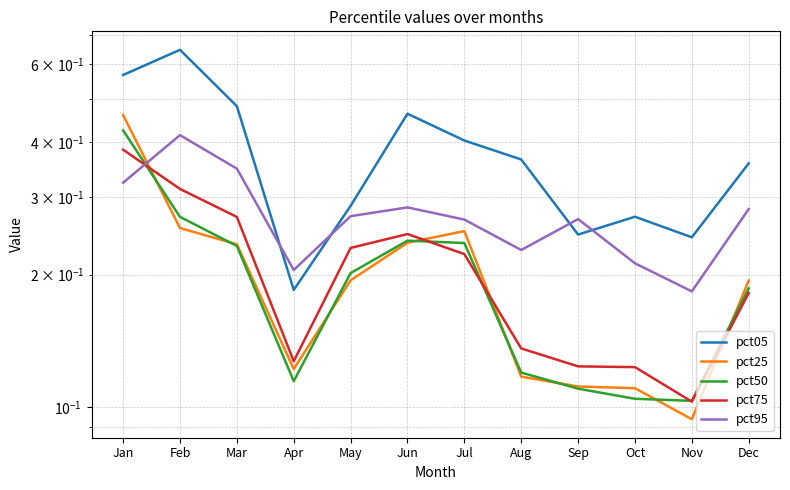

Reading right to left, transcribe all the data shown in this chart.

pct05: Dec=0.4	Nov=0.2	Oct=0.3	Sep=0.2	Aug=0.4	Jul=0.4	Jun=0.5	May=0.3	Apr=0.2	Mar=0.5	Feb=0.6	Jan=0.6
pct25: Dec=0.2	Nov=0.1	Oct=0.1	Sep=0.1	Aug=0.1	Jul=0.3	Jun=0.2	May=0.2	Apr=0.1	Mar=0.2	Feb=0.3	Jan=0.5
pct50: Dec=0.2	Nov=0.1	Oct=0.1	Sep=0.1	Aug=0.1	Jul=0.2	Jun=0.2	May=0.2	Apr=0.1	Mar=0.2	Feb=0.3	Jan=0.4
pct75: Dec=0.2	Nov=0.1	Oct=0.1	Sep=0.1	Aug=0.1	Jul=0.2	Jun=0.2	May=0.2	Apr=0.1	Mar=0.3	Feb=0.3	Jan=0.4
pct95: Dec=0.3	Nov=0.2	Oct=0.2	Sep=0.3	Aug=0.2	Jul=0.3	Jun=0.3	May=0.3	Apr=0.2	Mar=0.3	Feb=0.4	Jan=0.3